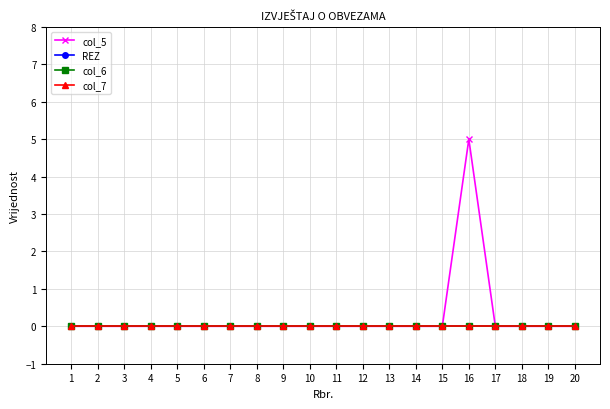

Between 15 and 4, which is larger?

15